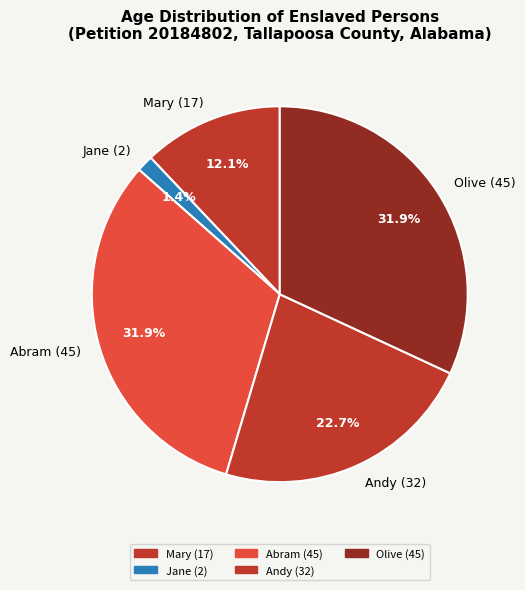

Combined, what portion of the pie is Olive (45) and Mary (17)?

44.0%